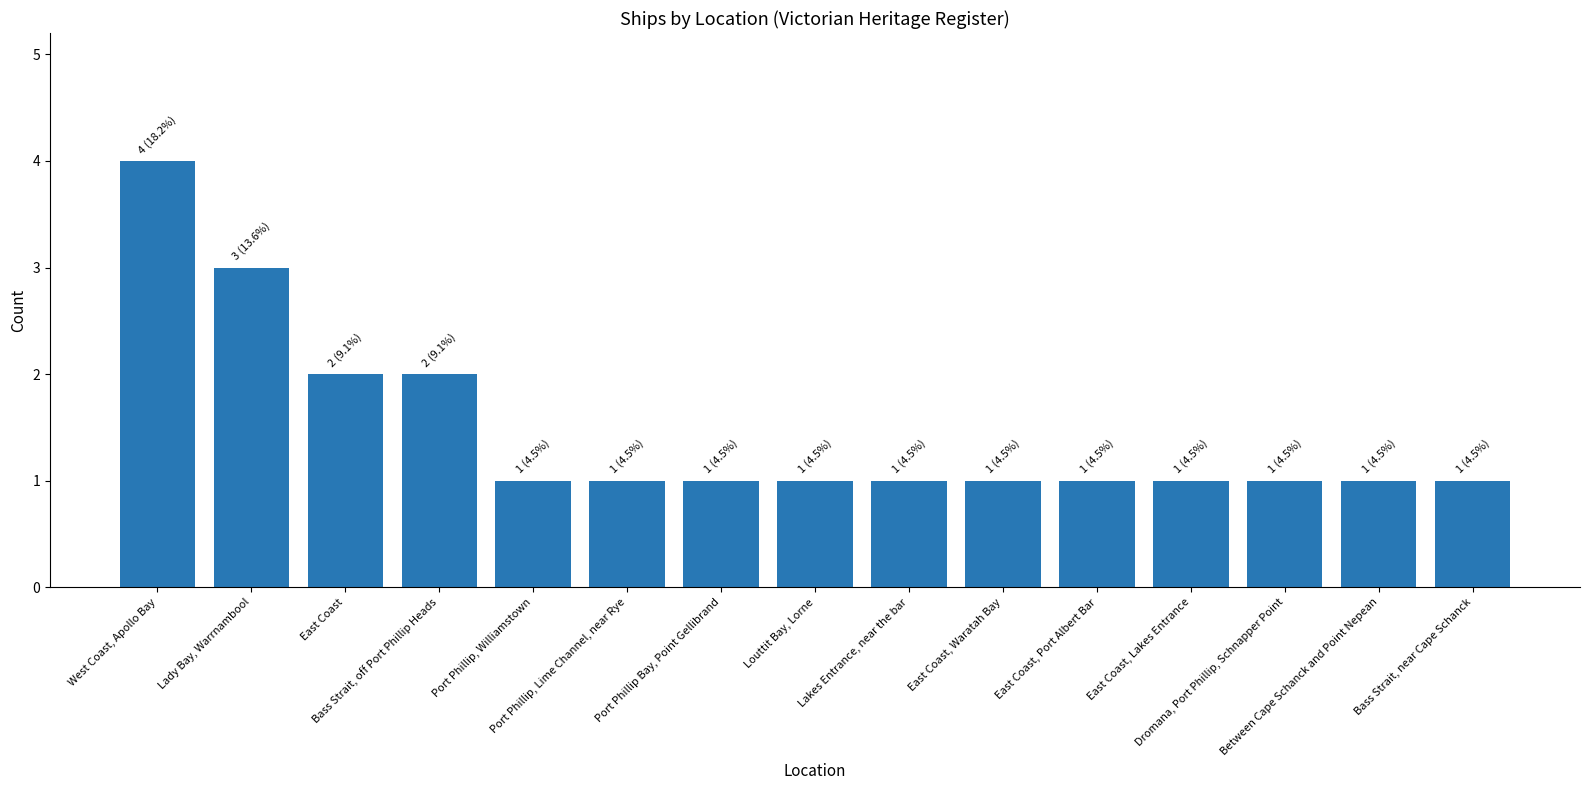

Approximately how many times larger is the value at Dromana, Port Phillip, Schnapper Point compared to Bass Strait, near Cape Schanck?

1.0